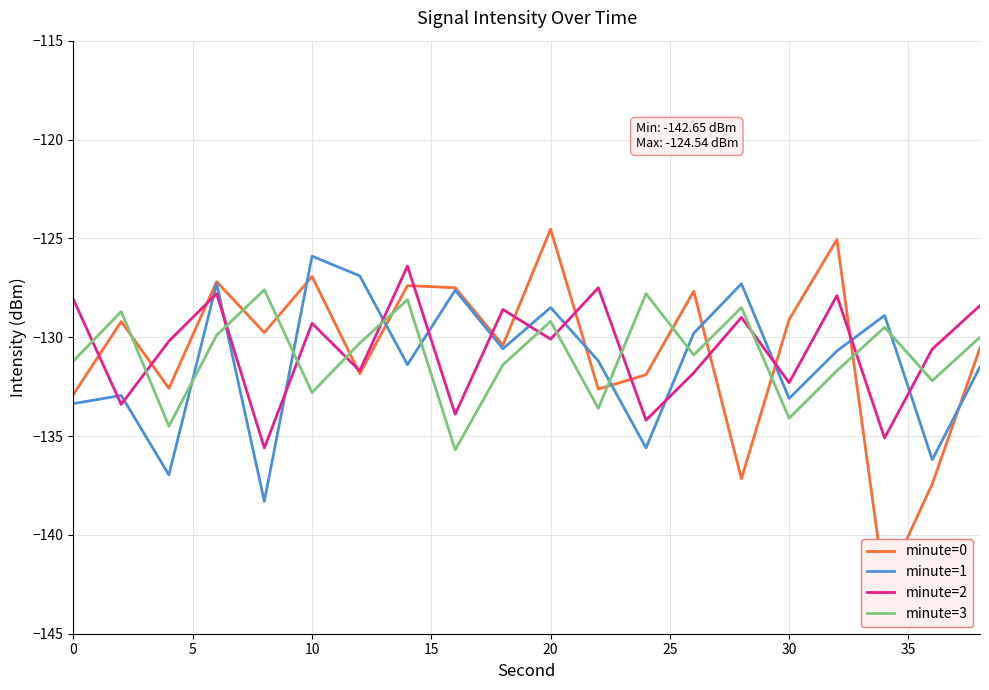

What is the sum of the minute=0 values at 16 and 15?

-254.2